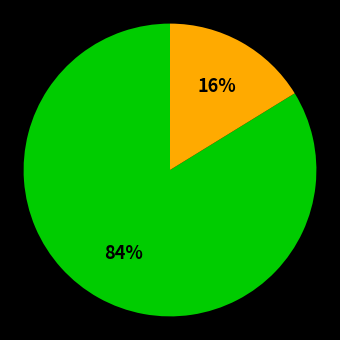

To the nearest percent, what is the difference between the largest and smallest slice percentages?

68%